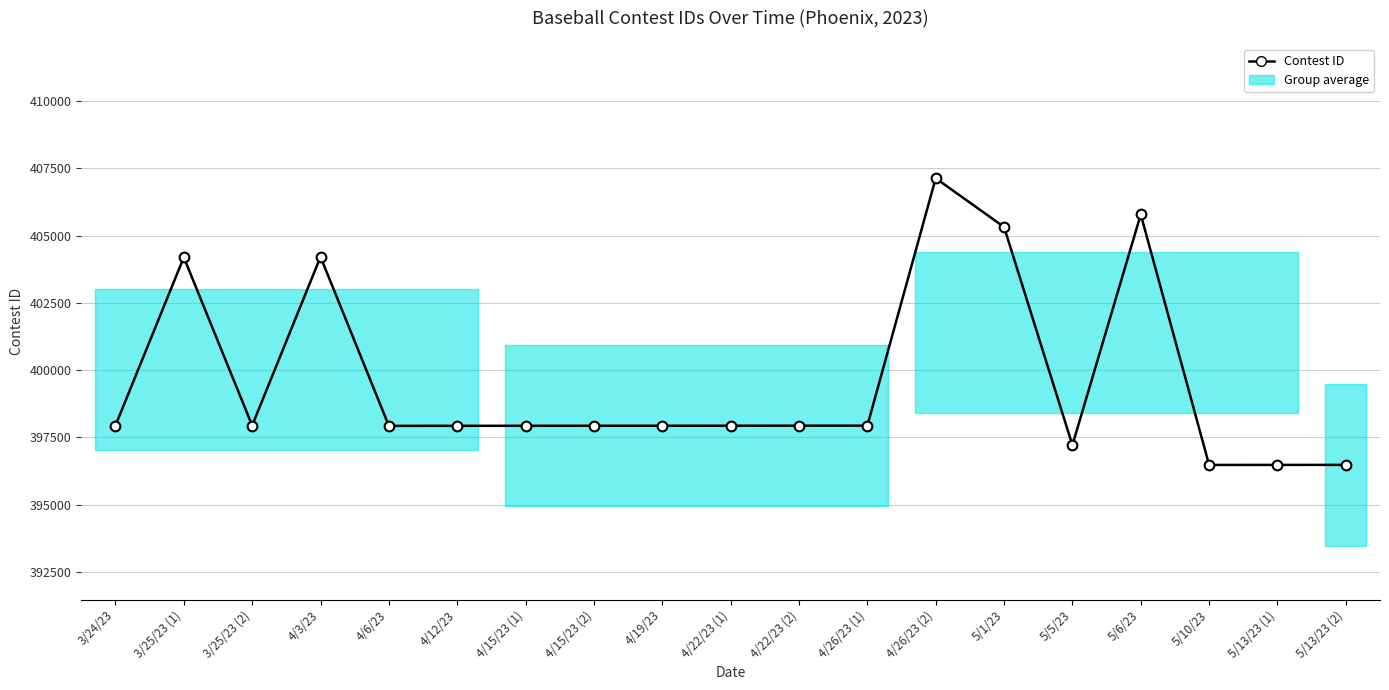

Where is the first local maximum?

3/25/23 (1)